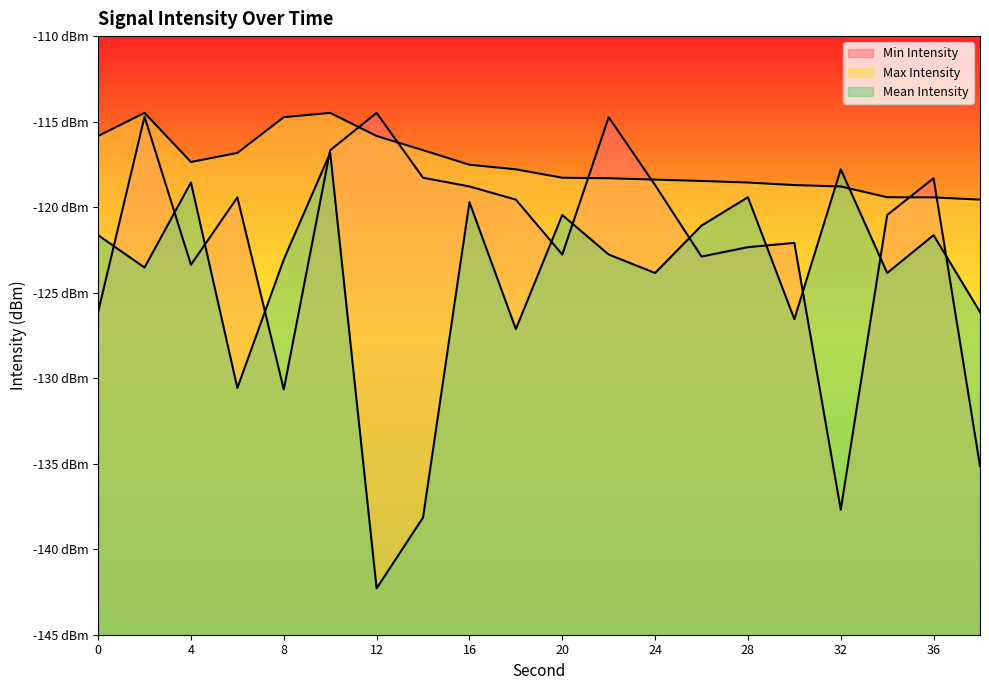

What is the difference between the maximum and minimum values in the Min Intensity series?

23.2